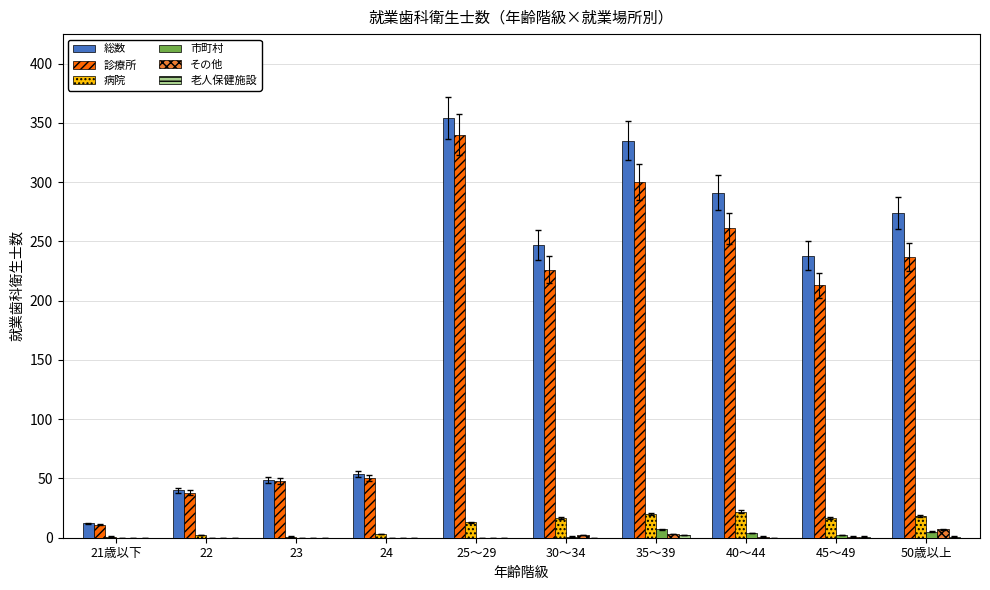

Are the bars horizontal?

No